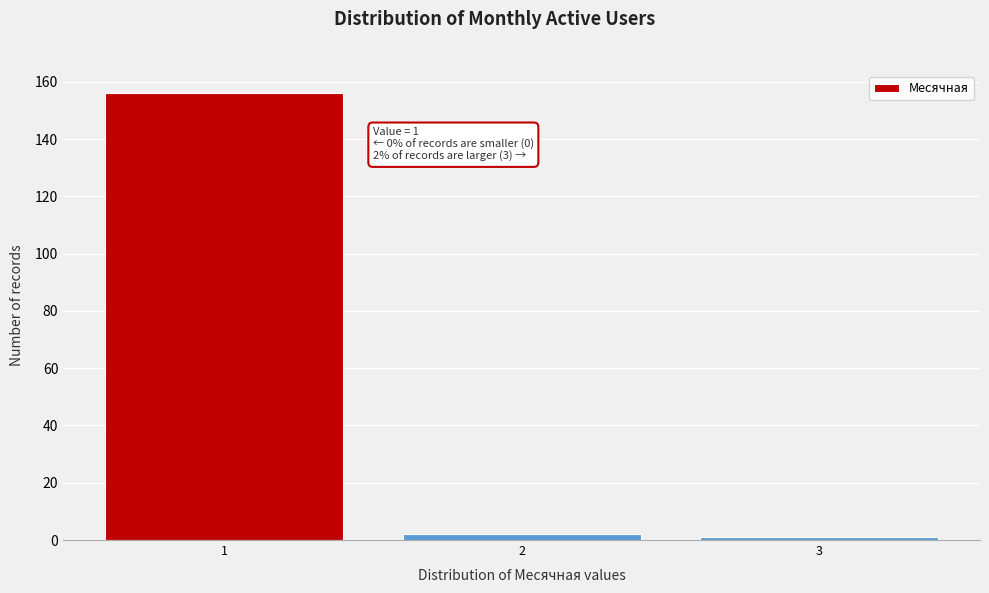

Reading right to left, extract all data points from this chart.

1	2	156